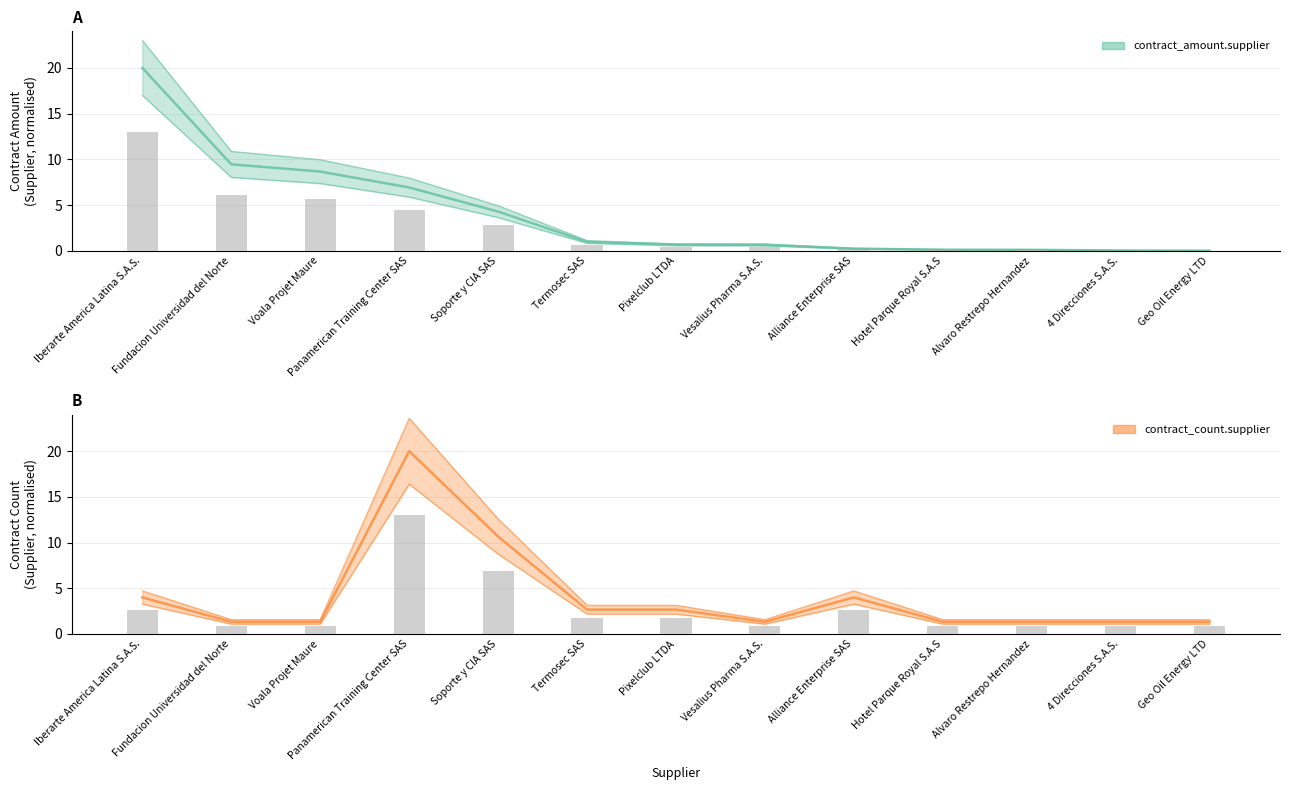

How many groups of bars are there?

13